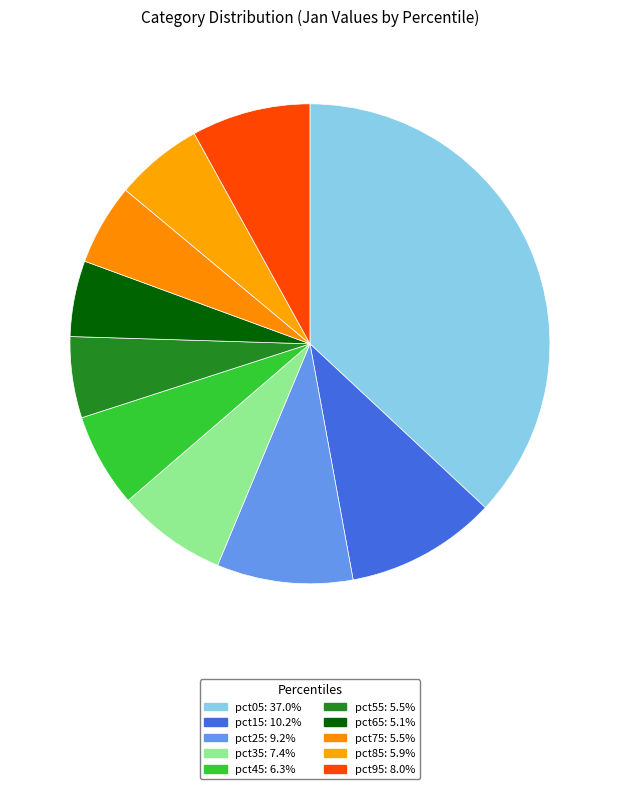

Count the number of slices in the pie.

10